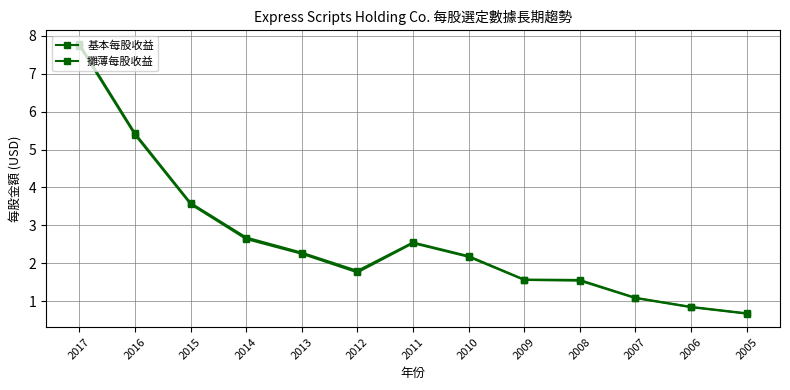

Is this an area chart (filled region under the line)?

No